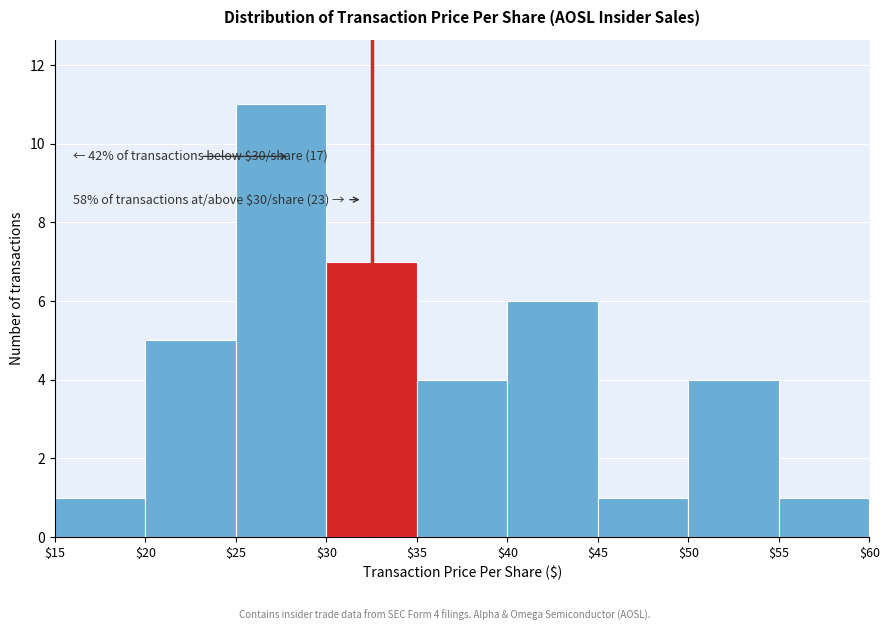

Over which range of the x-axis is the bar tallest?

$25 to $30